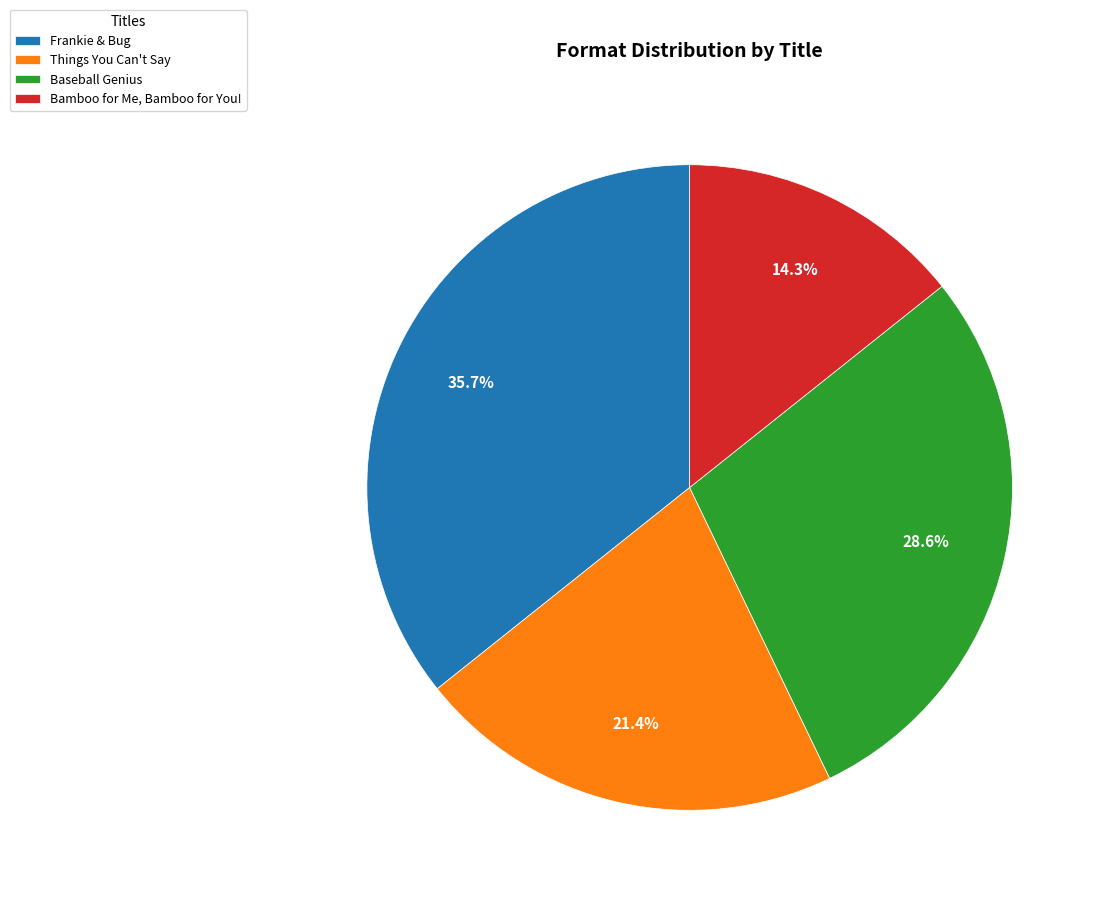

To the nearest percent, what is the difference between the largest and smallest slice percentages?

21%